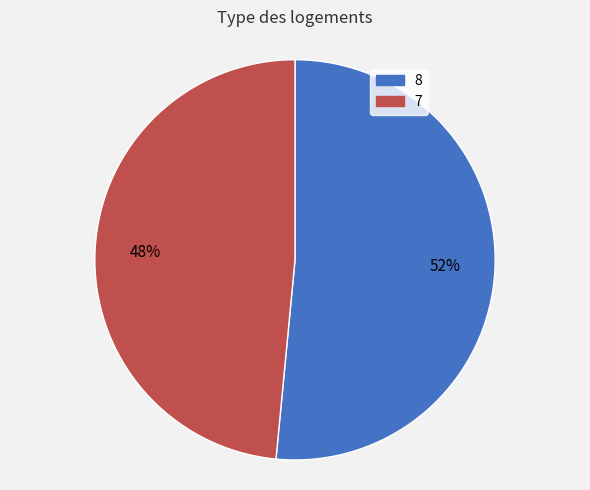

Is there a majority slice in this chart?

Yes